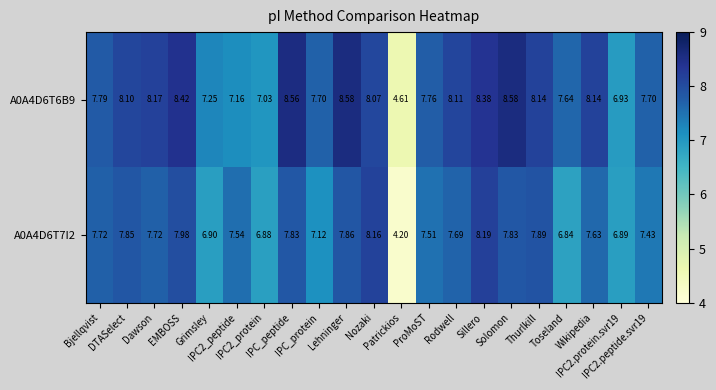

How many values in the A0A4D6T7I2 series are below 7?

5